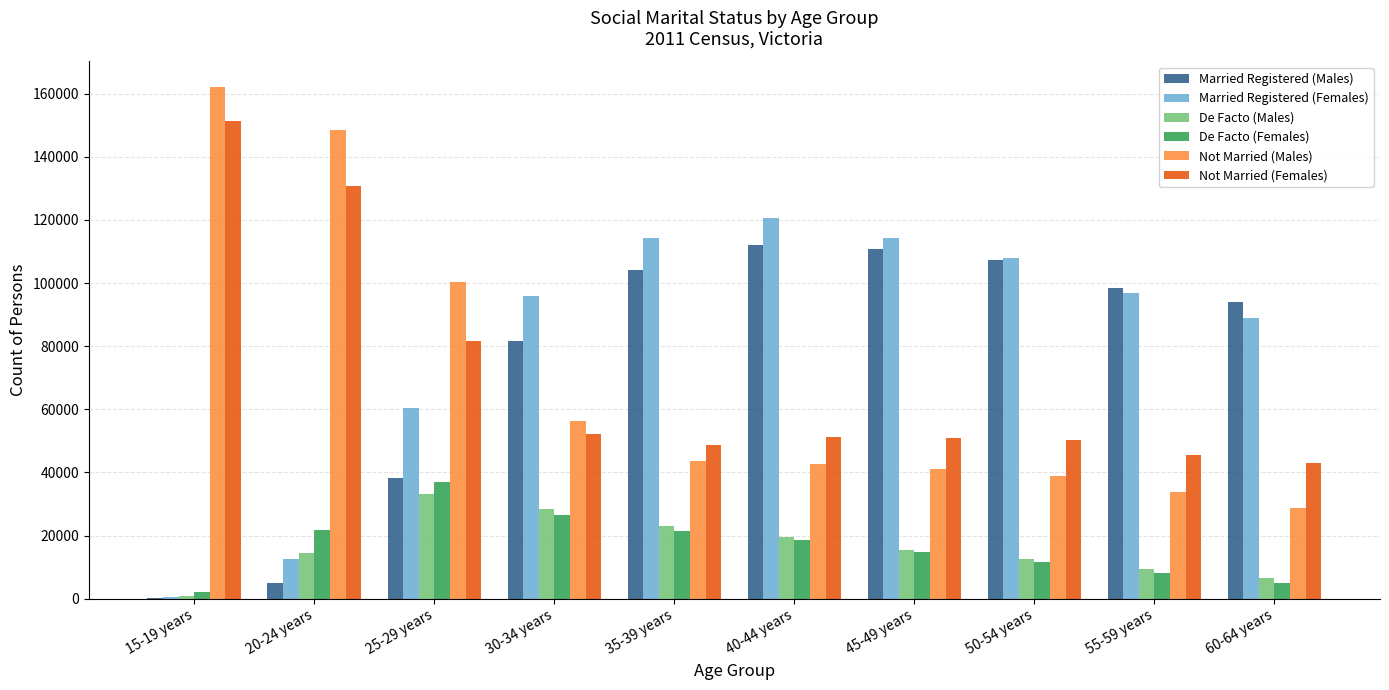

At which category does the chart reach its peak across all series?

15-19 years